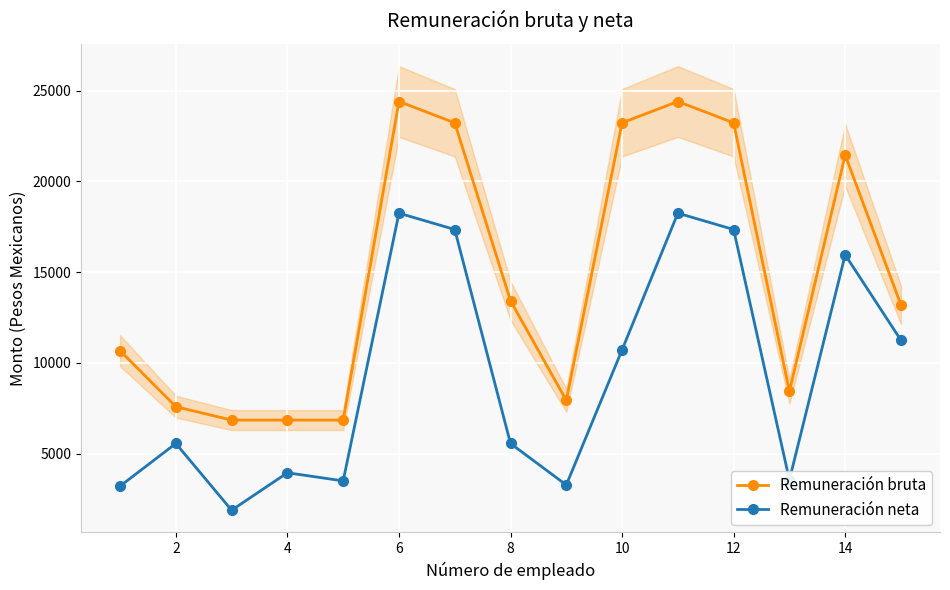

True or false: Remuneración neta and Remuneración bruta intersect in this chart.

False